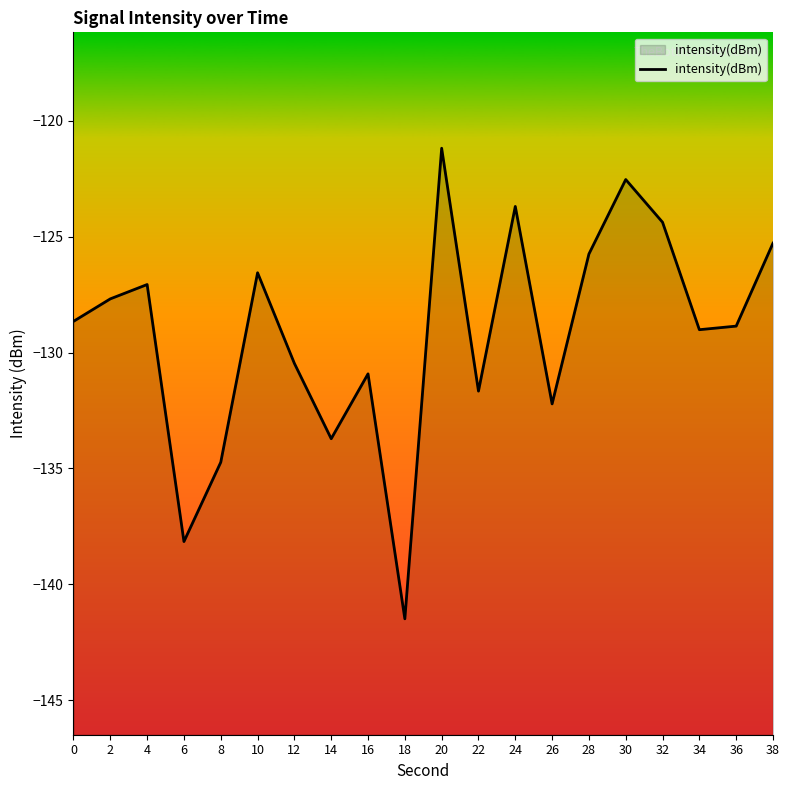

The chart shows a value of -172.1 at 2. True or false?

False